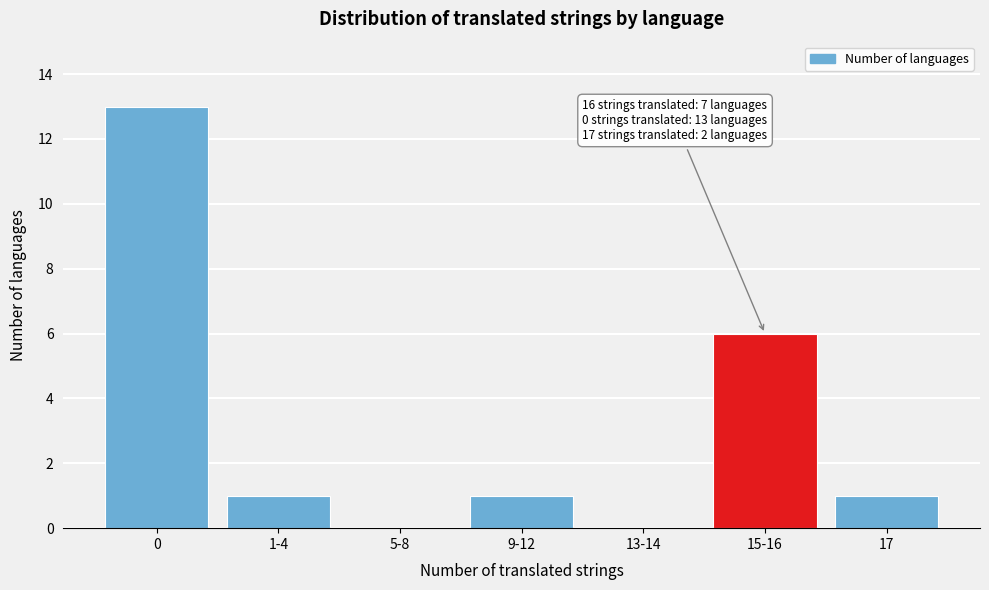

Reading right to left, transcribe all the data shown in this chart.

17=1	15-16=6	13-14=0	9-12=1	5-8=0	1-4=1	0=13